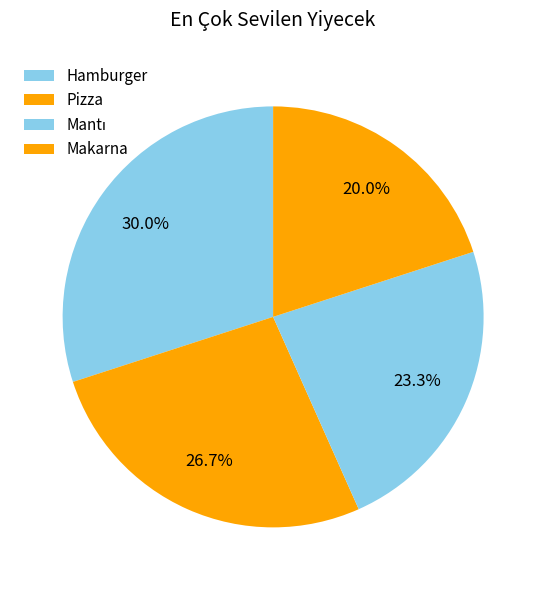

What percentage do Pizza and Mantı together represent?

50.0%